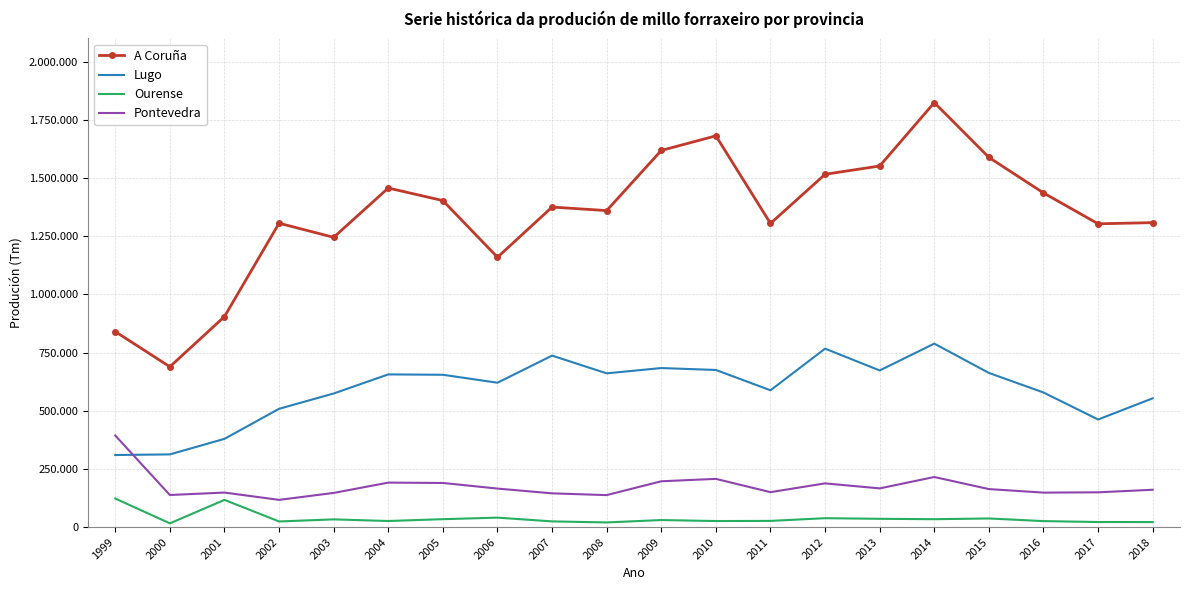

True or false: Pontevedra and Ourense intersect in this chart.

False